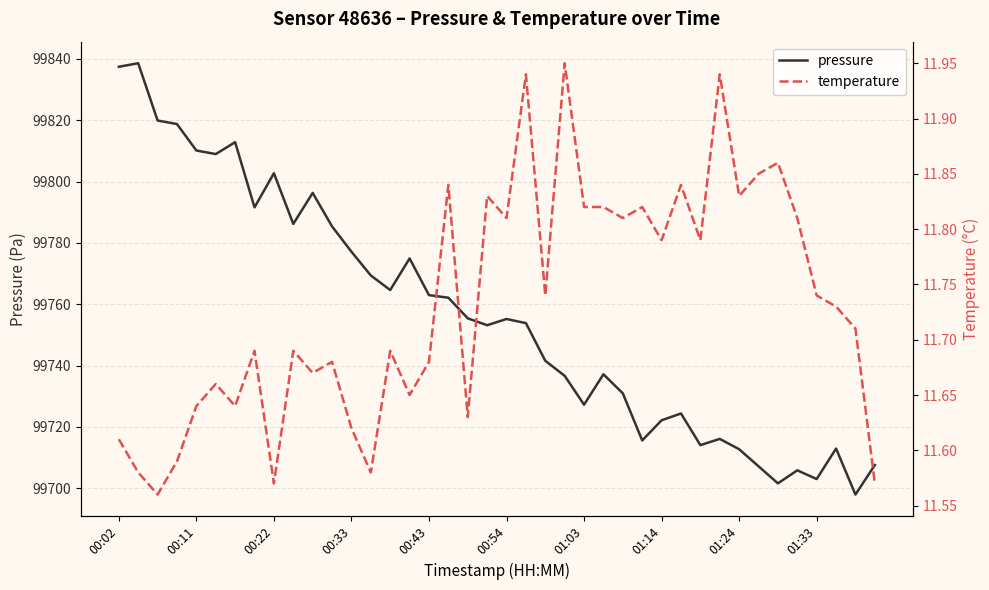

What is the label of the 29th point from the right?

11